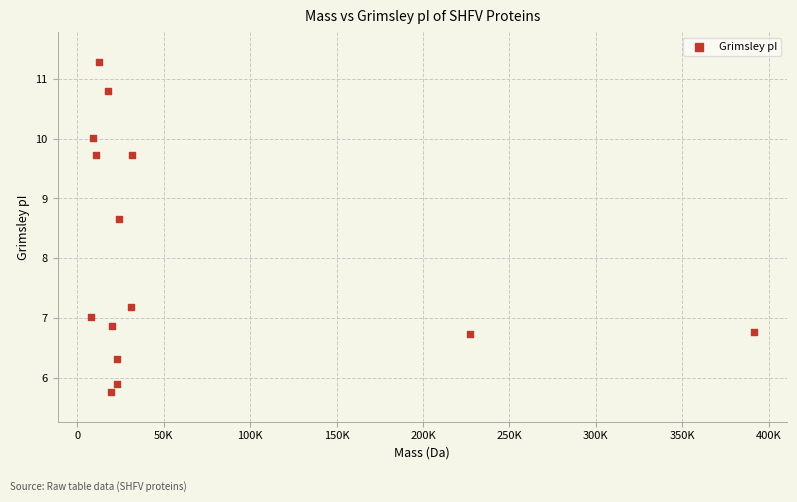

What Y value in the scatter plot is closest to 8?

8.7